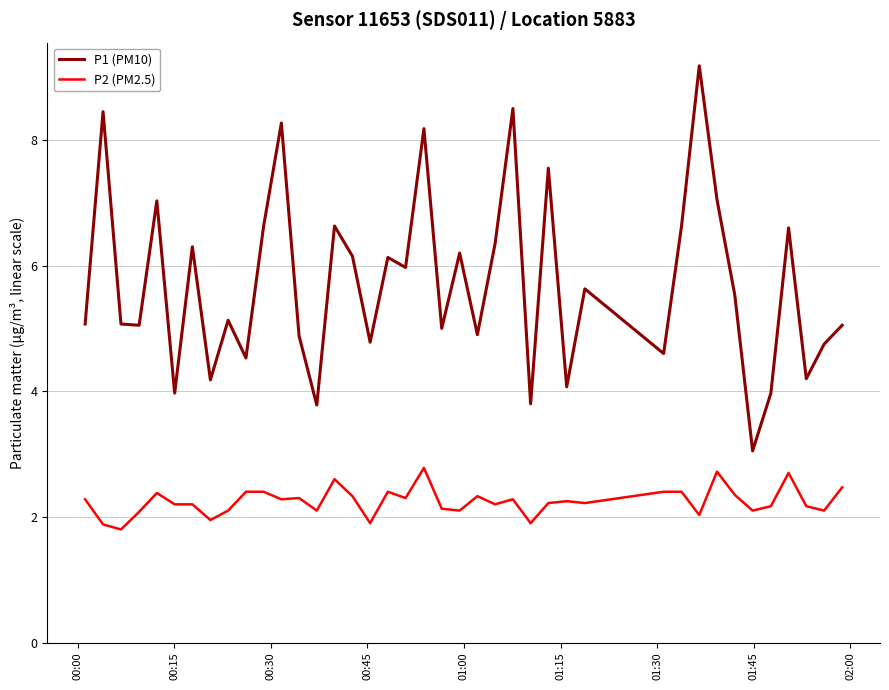

What is the highest value of the P1 (PM10) series?

9.2